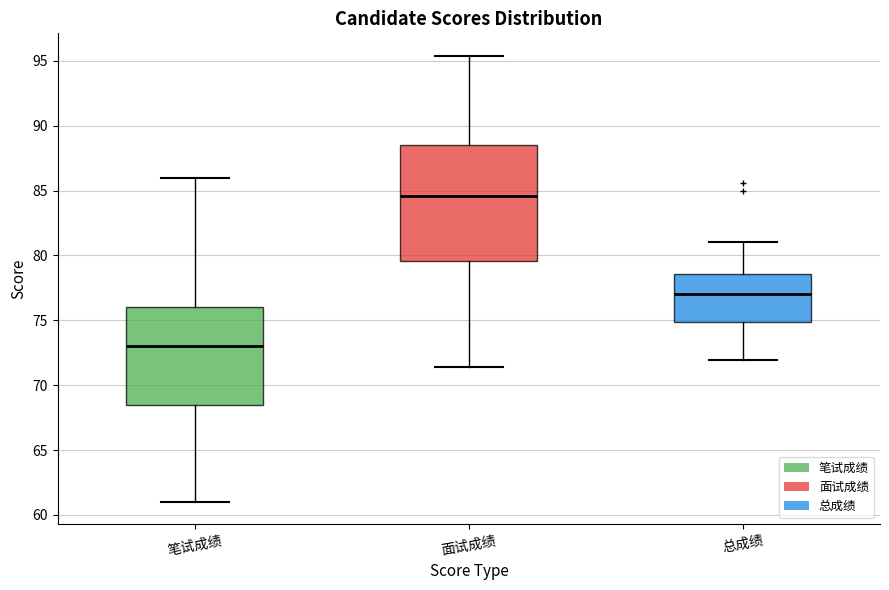

Where is the lower edge of the box for 面试成绩 on the y-axis? The values are not printed on the chart, so give them approximately, as read against the axis.

79.5